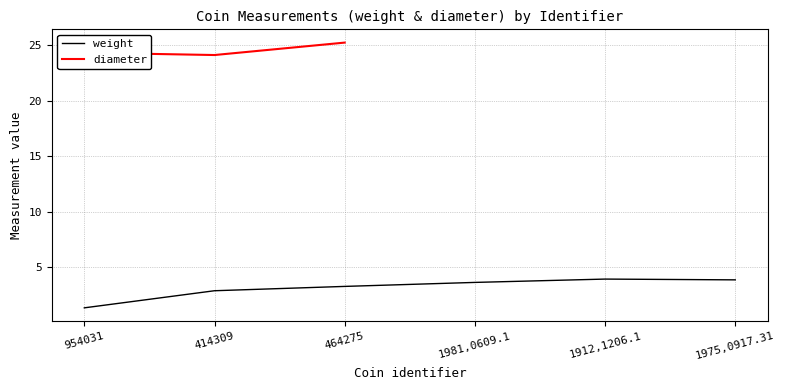

Count the number of data series in this chart.

2